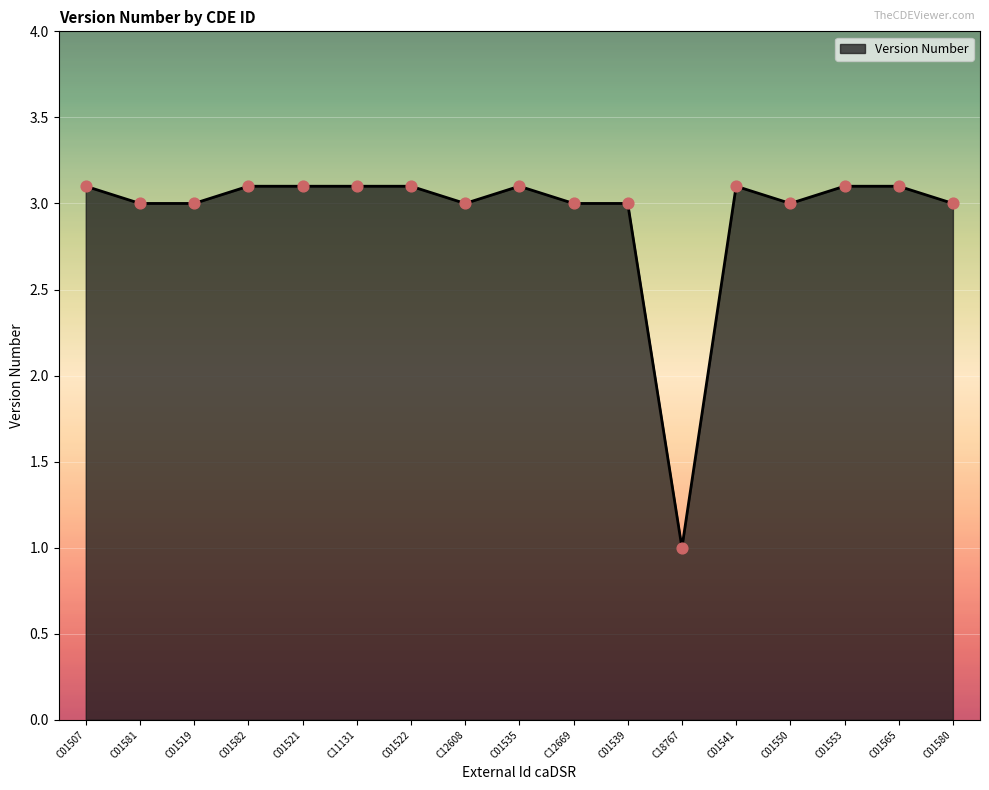

Approximately how many times larger is the value at C01507 compared to C01535?

1.0